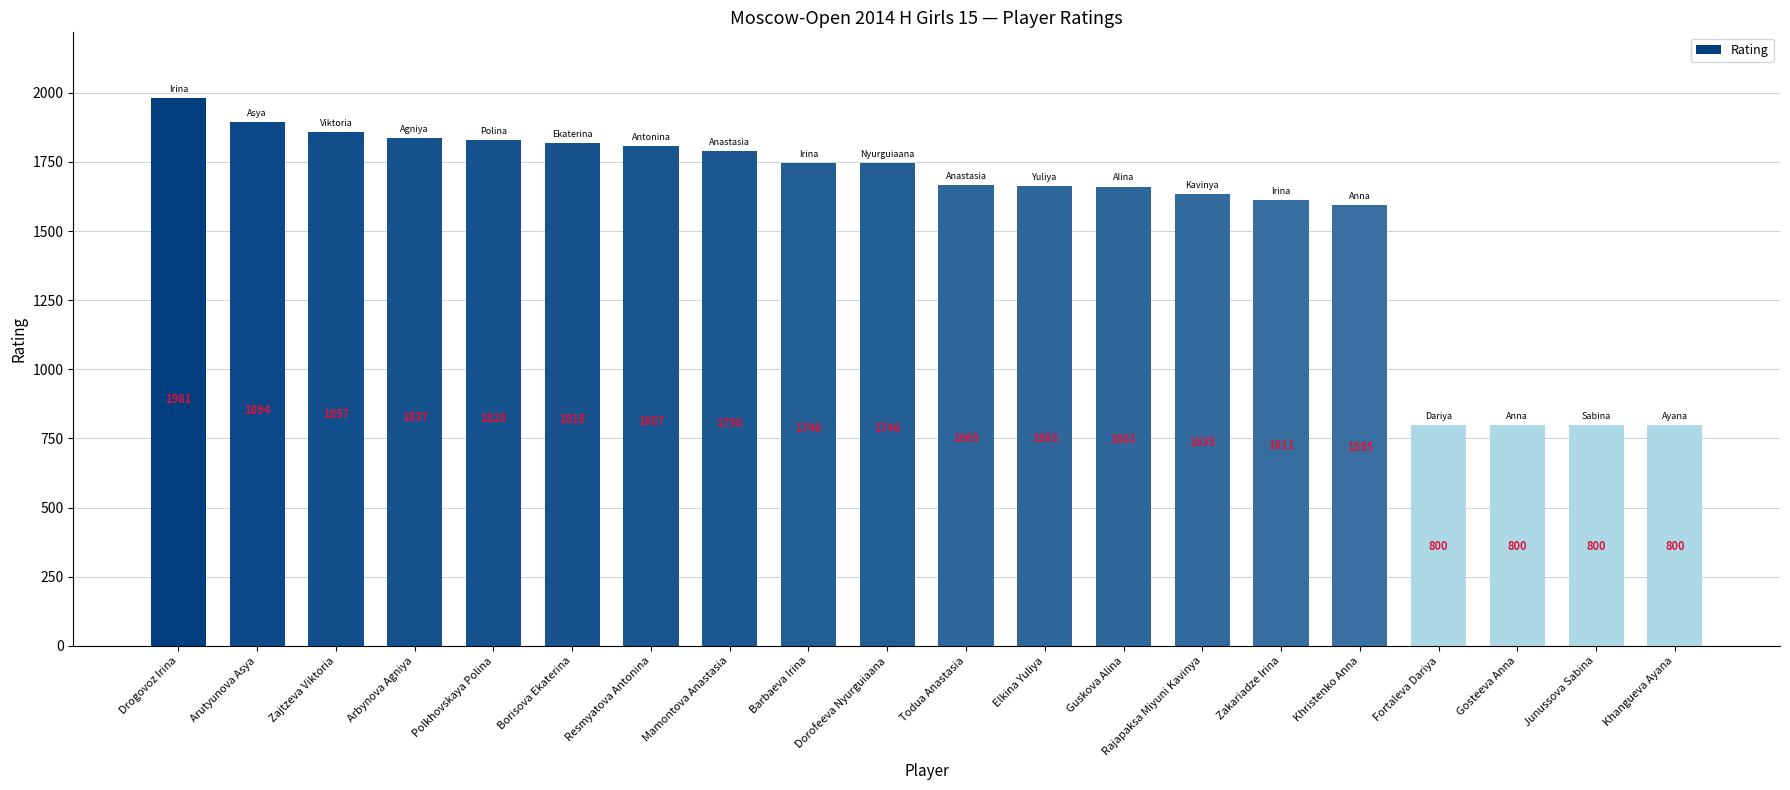

Reading left to right, list all the values displayed in this chart.

1981	1894	1857	1837	1828	1818	1807	1790	1746	1746	1665	1663	1661	1635	1611	1595	800	800	800	800